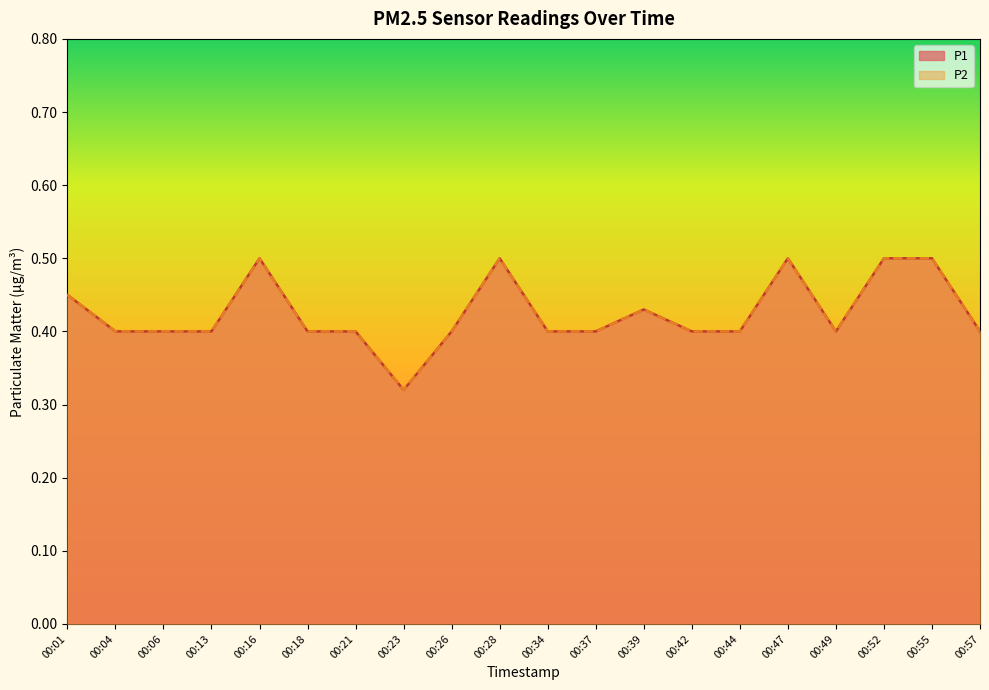

True or false: P1 and P2 cross at least once.

False